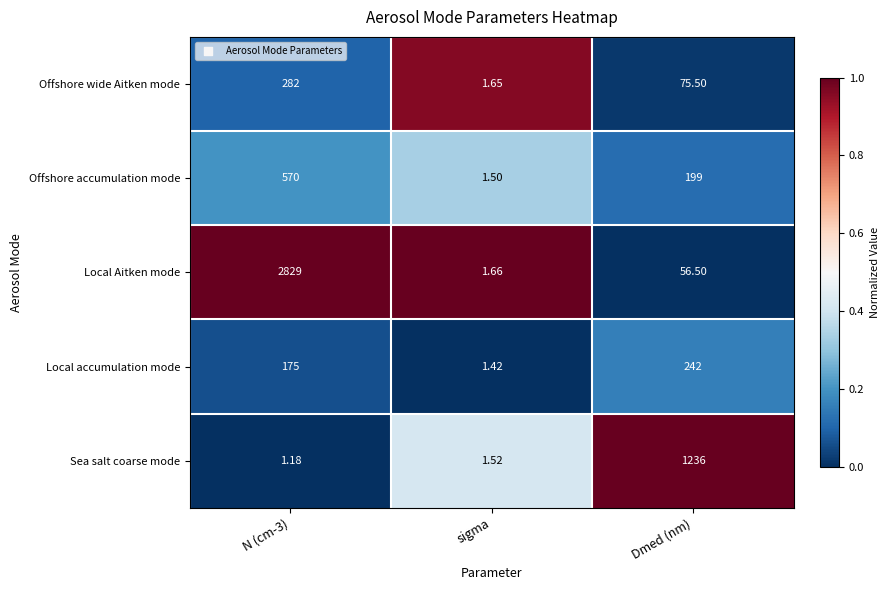

At N (cm-3), list the series in order from largest to smallest.

Local Aitken mode, Offshore accumulation mode, Offshore wide Aitken mode, Local accumulation mode, Sea salt coarse mode